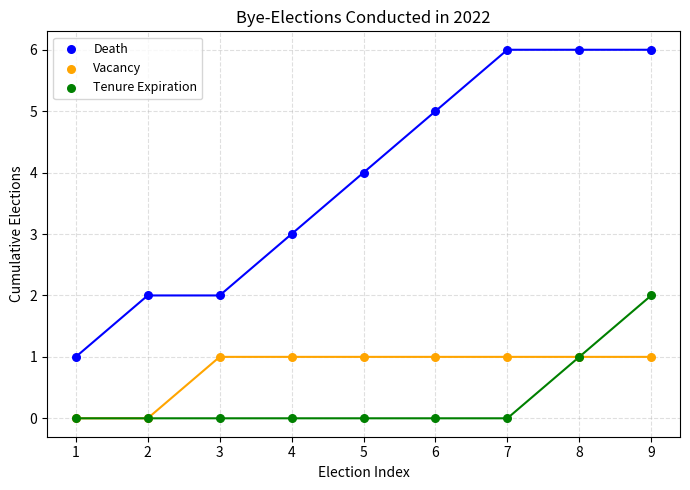

What are all the series names shown in the legend?

Death, Vacancy, Tenure Expiration